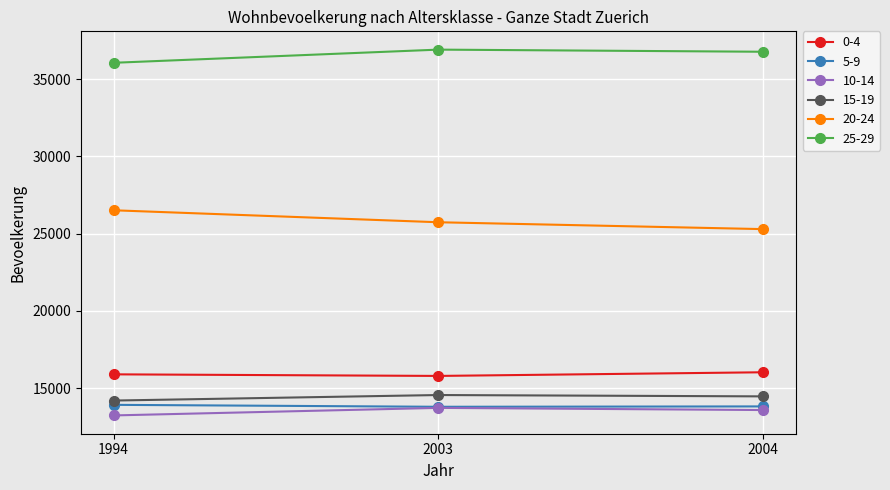

At how many categories does at least one series exceed 34507?

3